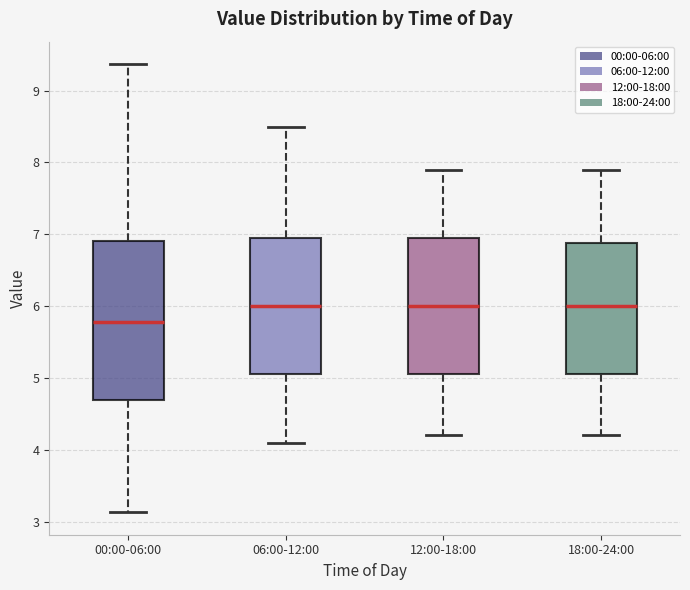

Where does the upper whisker of the box for 00:00-06:00 end on the y-axis? The values are not printed on the chart, so give them approximately, as read against the axis.

9.4